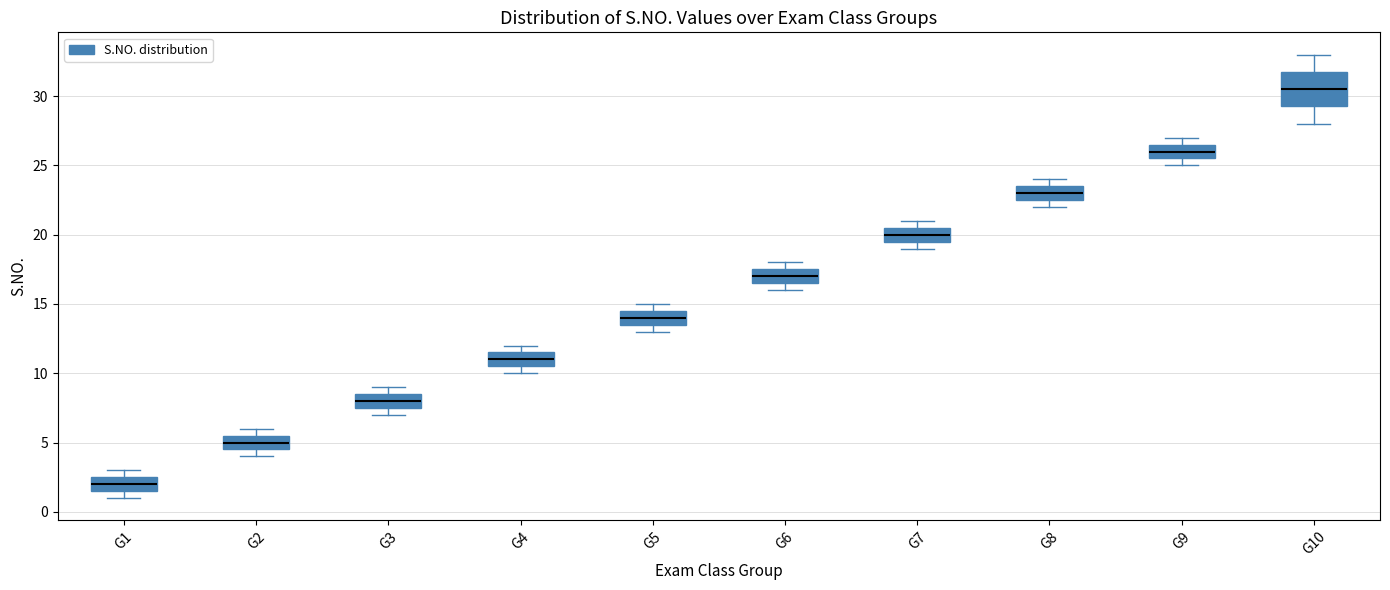

Which box is the tallest, from its lower edge to its upper edge?

G10